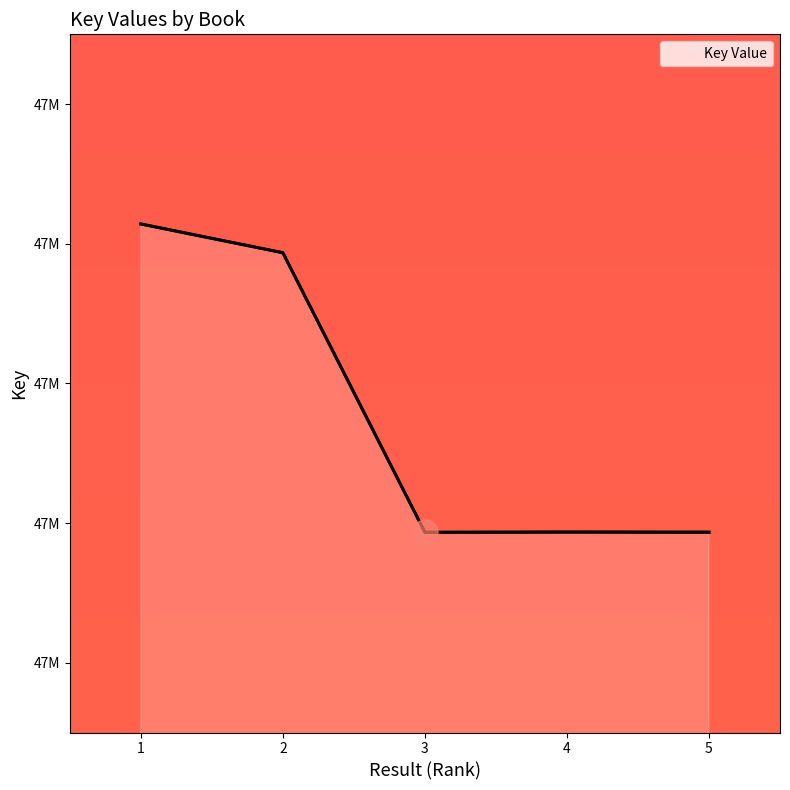

Count the number of values greater than 46787130.

2